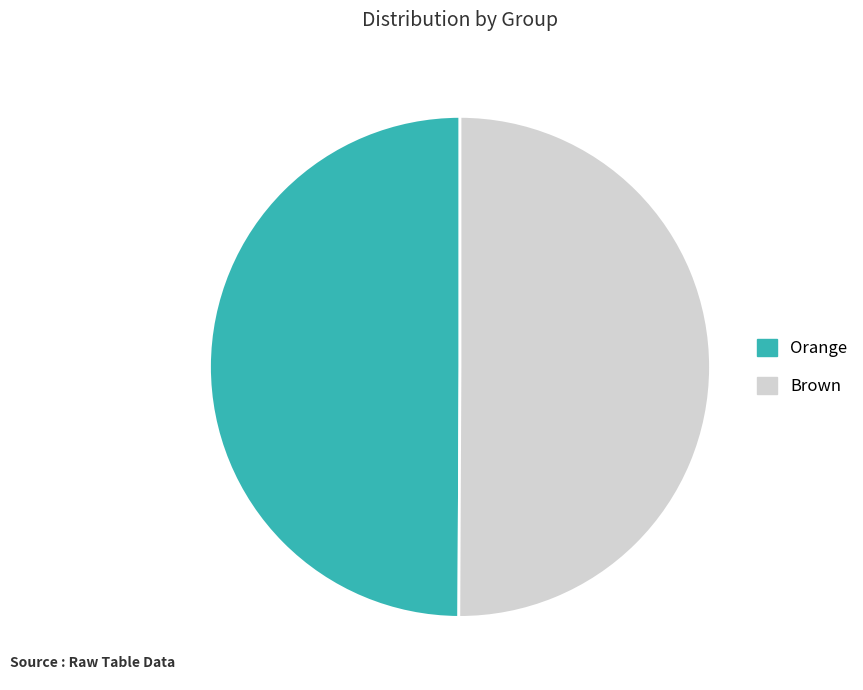

Combined, do Brown and Orange account for over 50%?

Yes